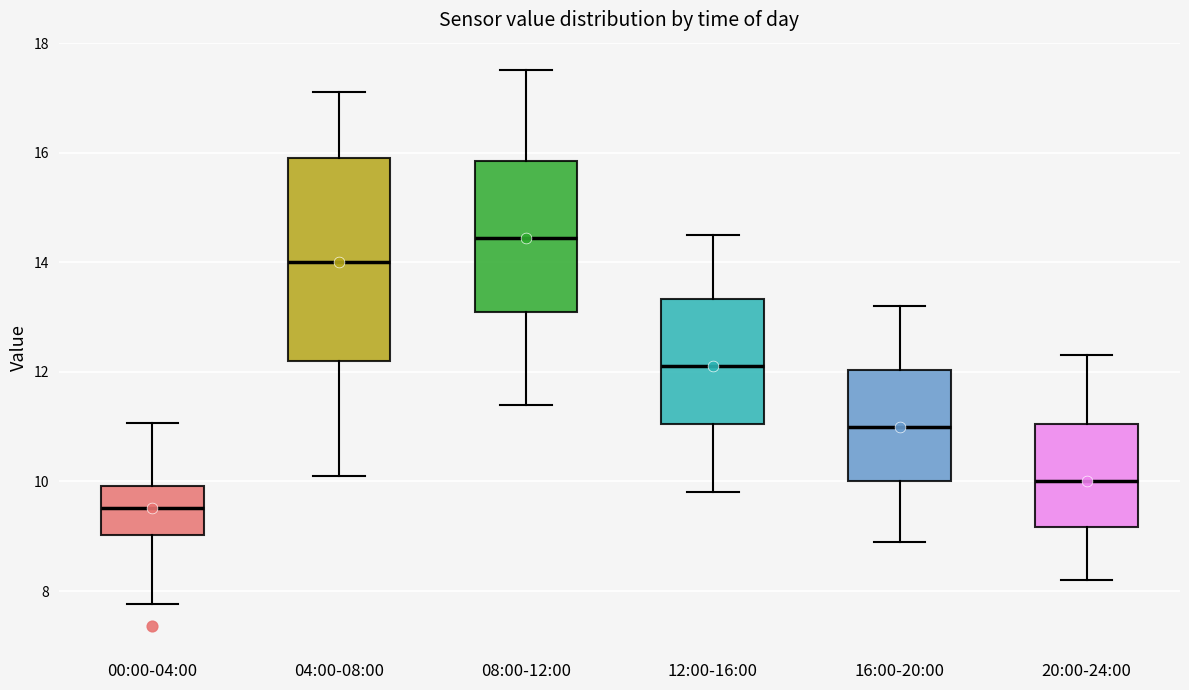

Which box is the tallest, from its lower edge to its upper edge?

04:00-08:00